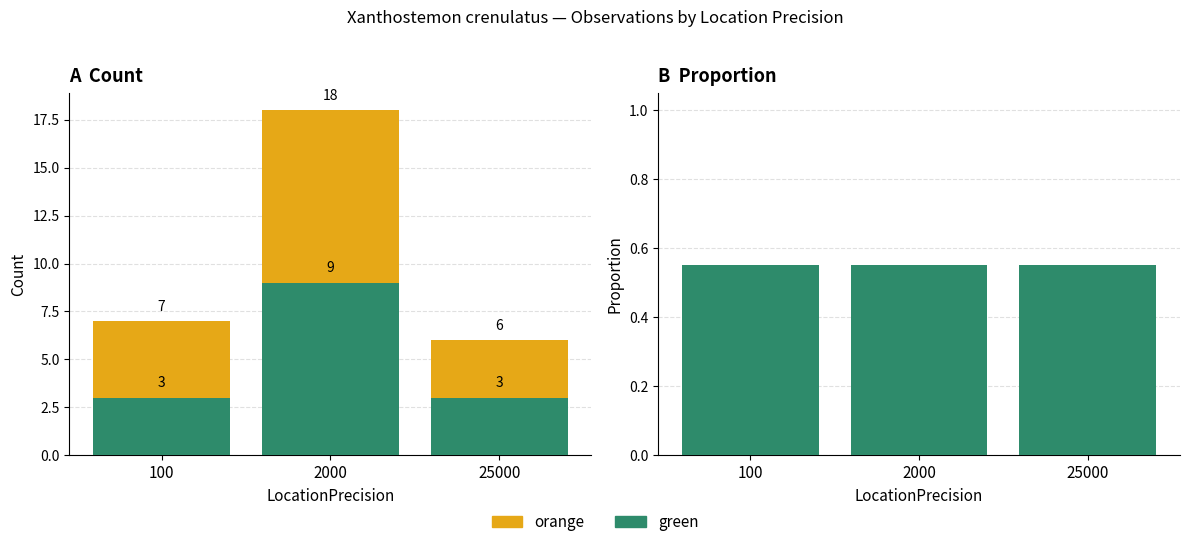

What is the value of the green bar at the 3rd from the left?

0.6